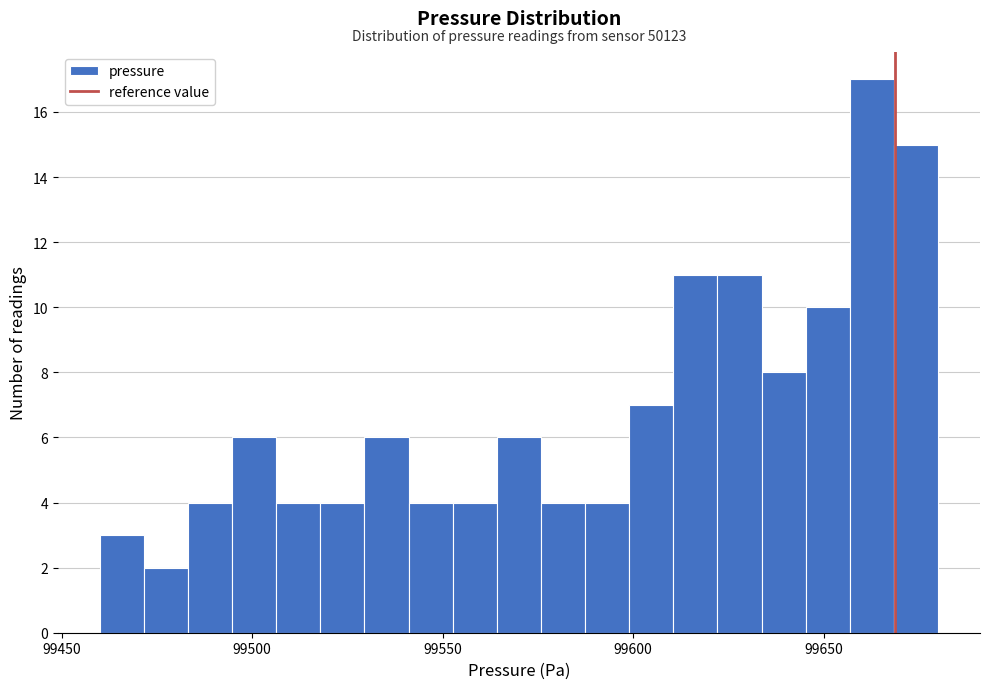

Read against the x-axis, roughly where is the centre of the tallest bar?

99665